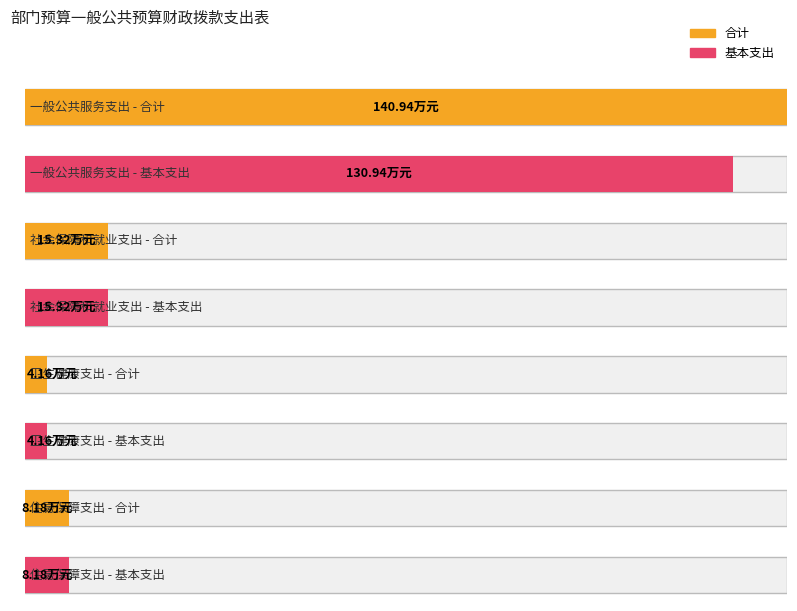

What is the value of the 基本支出 bar at the 4th from the left?

8.2